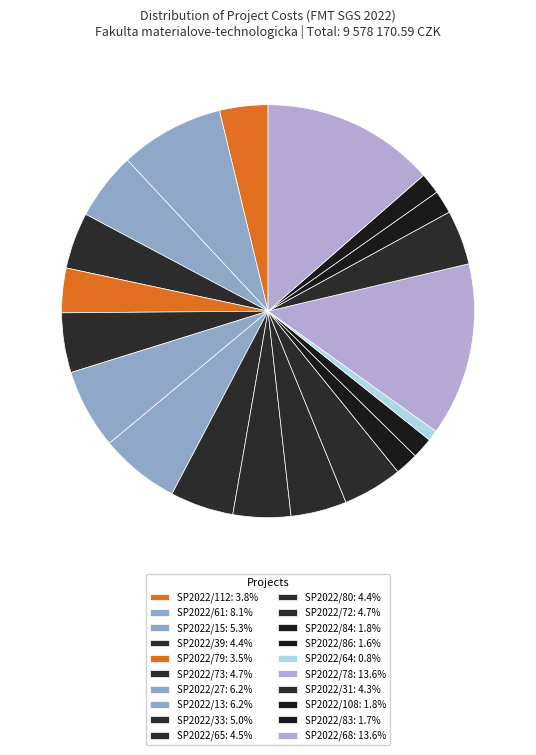

Which slice is the largest?

SP2022/78